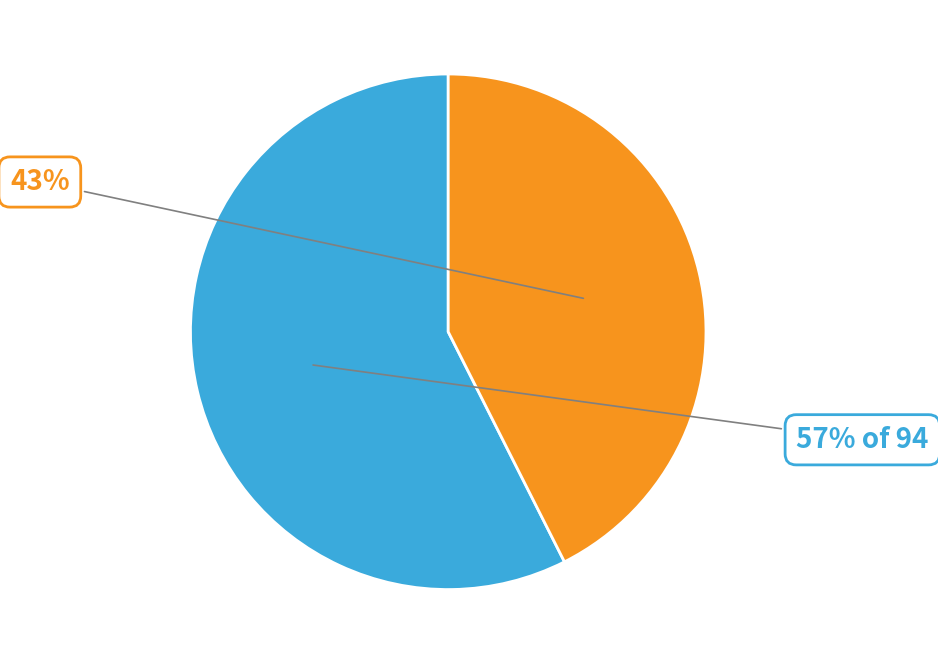

To the nearest percent, what is the average slice percentage?

50%